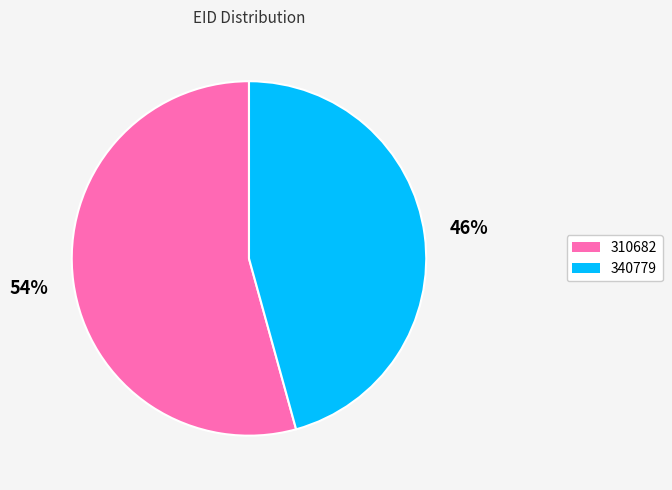

To the nearest percent, what is the combined percentage of 310682 and 340779?

100%